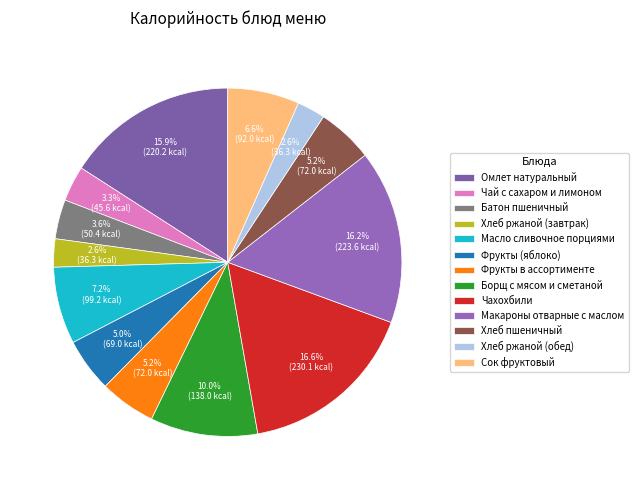

What percentage is the Омлет натуральный slice, to the nearest percent?

16%